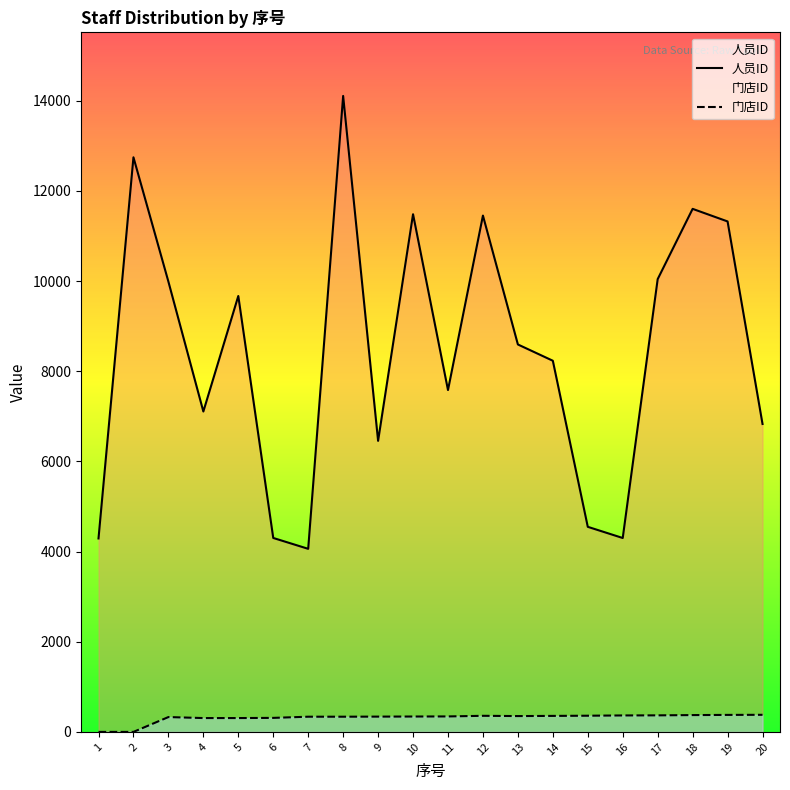

What is the value of the 门店ID point at the 19th from the left?

377